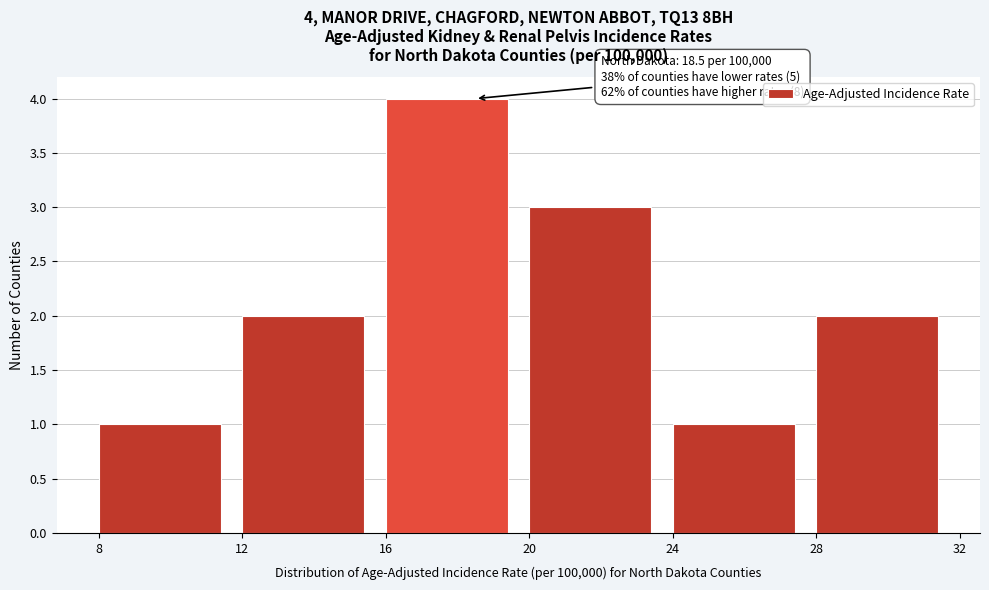

Which range on the x-axis has the tallest bar?

16 to 20